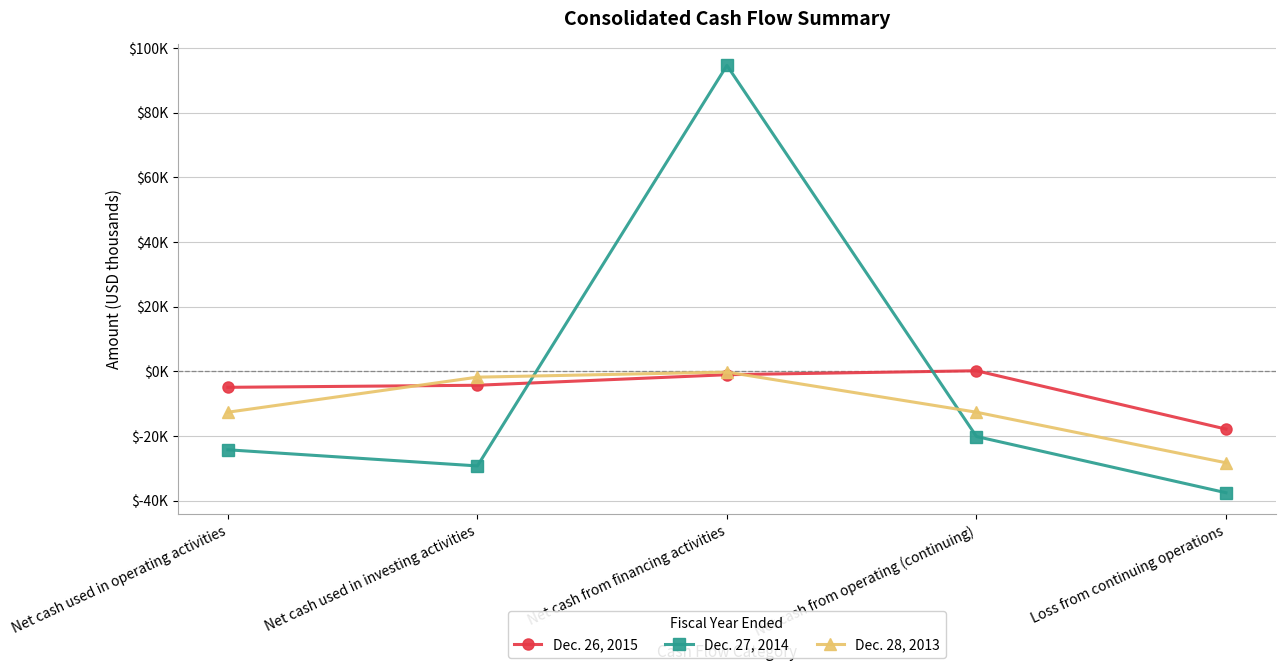

What are all the series names shown in the legend?

Dec. 26, 2015, Dec. 27, 2014, Dec. 28, 2013